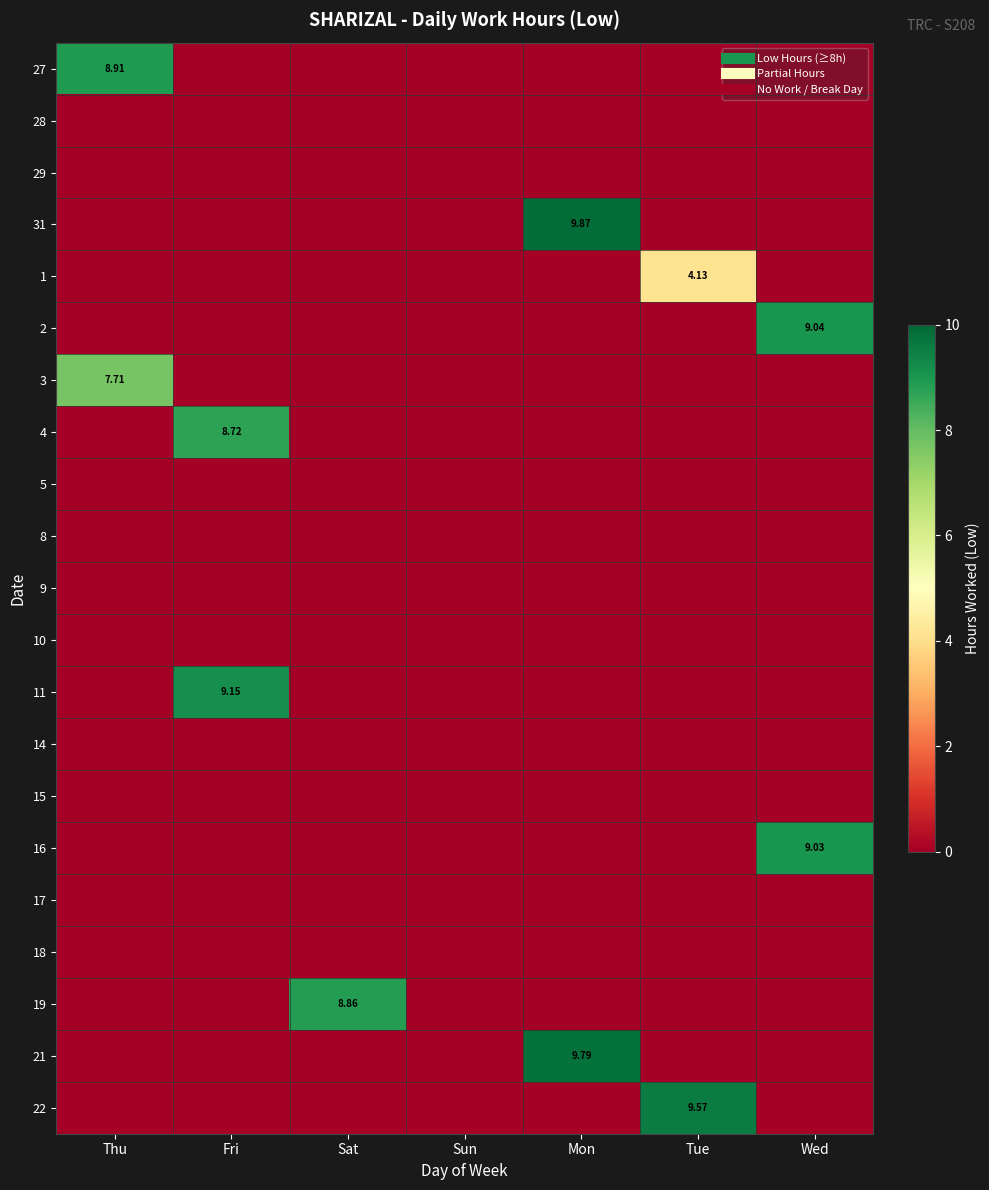

At which category is the sum across all series the highest?

Mon